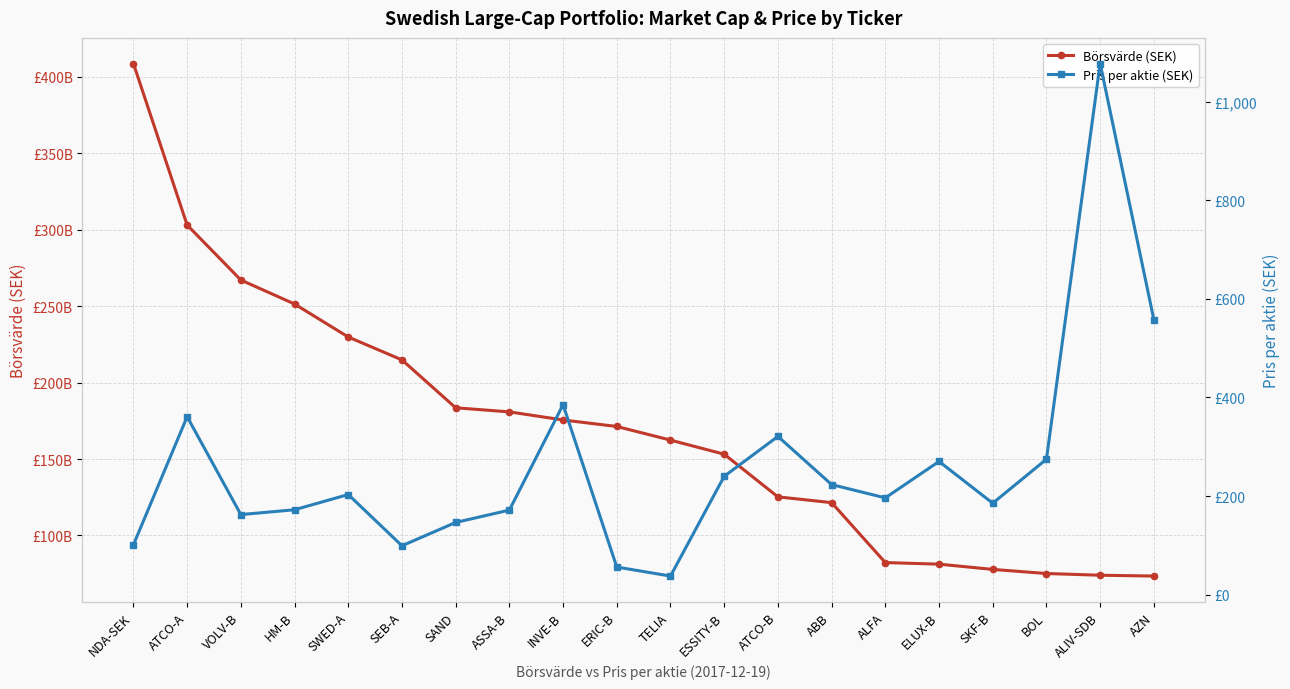

In Pris per aktie (SEK), how many points are higher than both neighbors (excluding endpoints)?

6